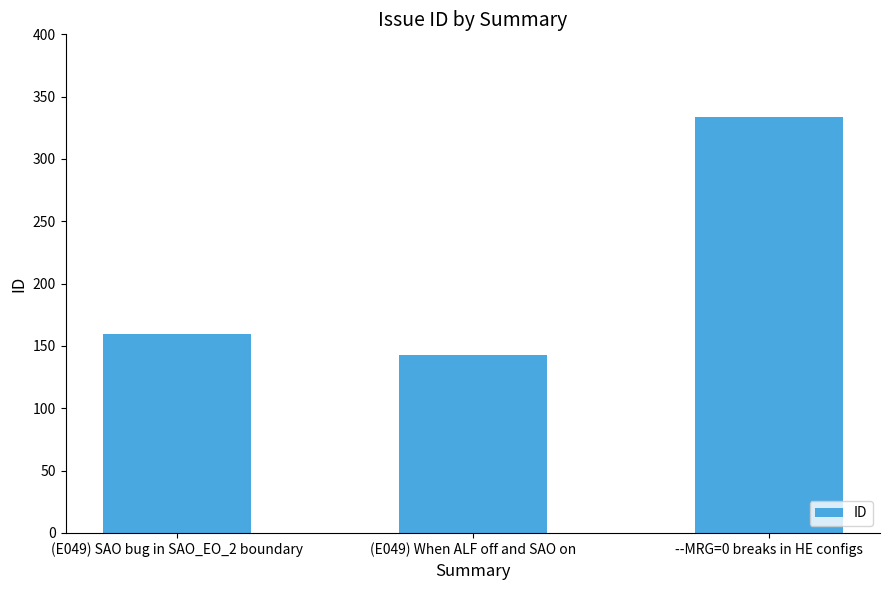

At which label is the value closest to 238?

(E049) SAO bug in SAO_EO_2 boundary